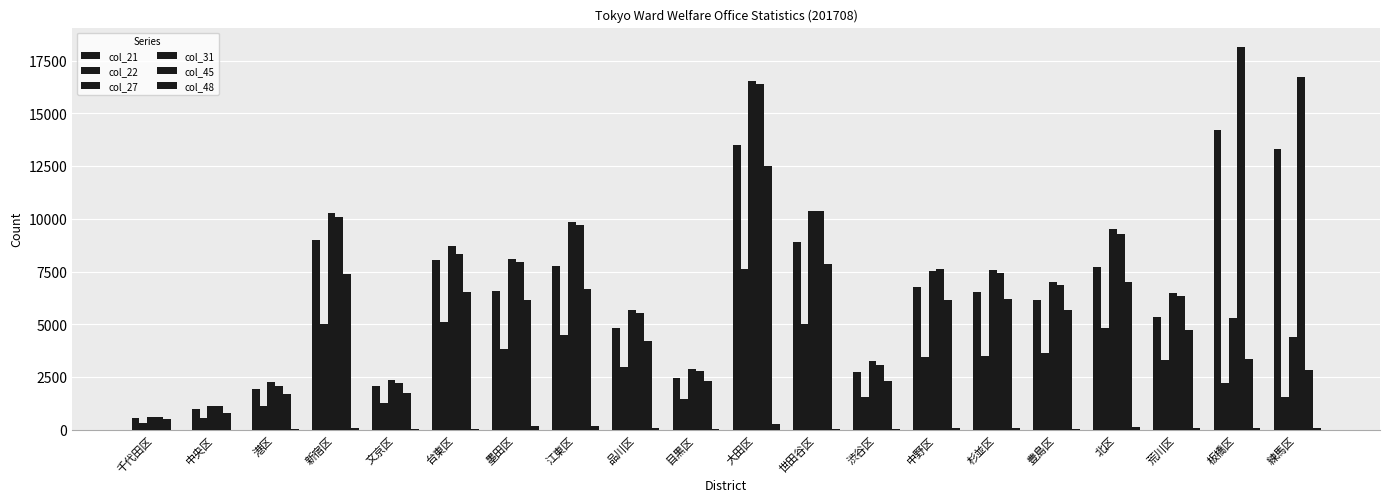

At how many categories does at least one series exceed 13998?

3